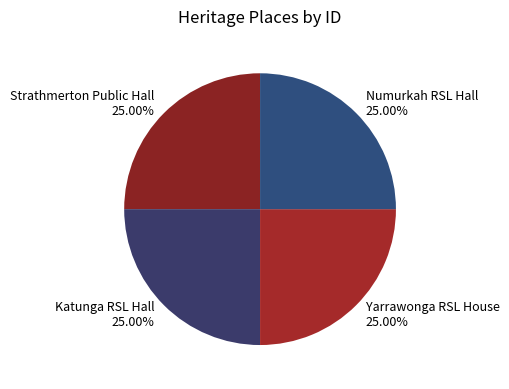

Approximately how many times larger is the value at Yarrawonga RSL House compared to Numurkah RSL Hall?

1.0